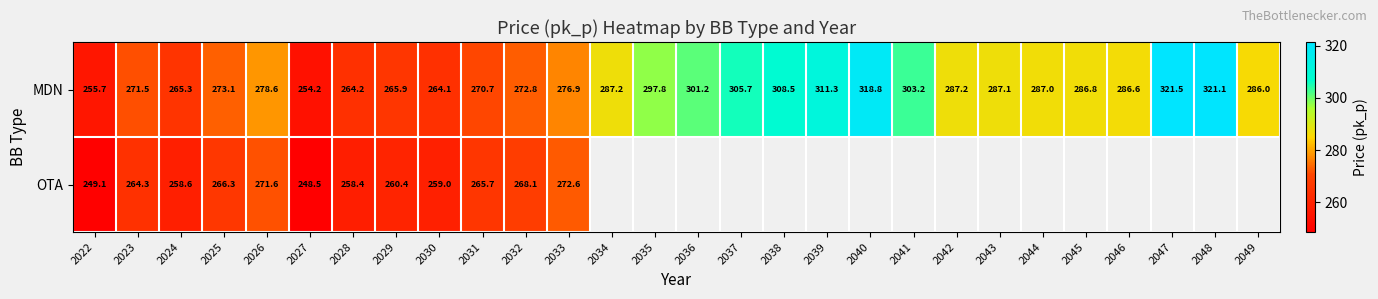

What is the difference between the highest and lowest values at 2032?

4.7